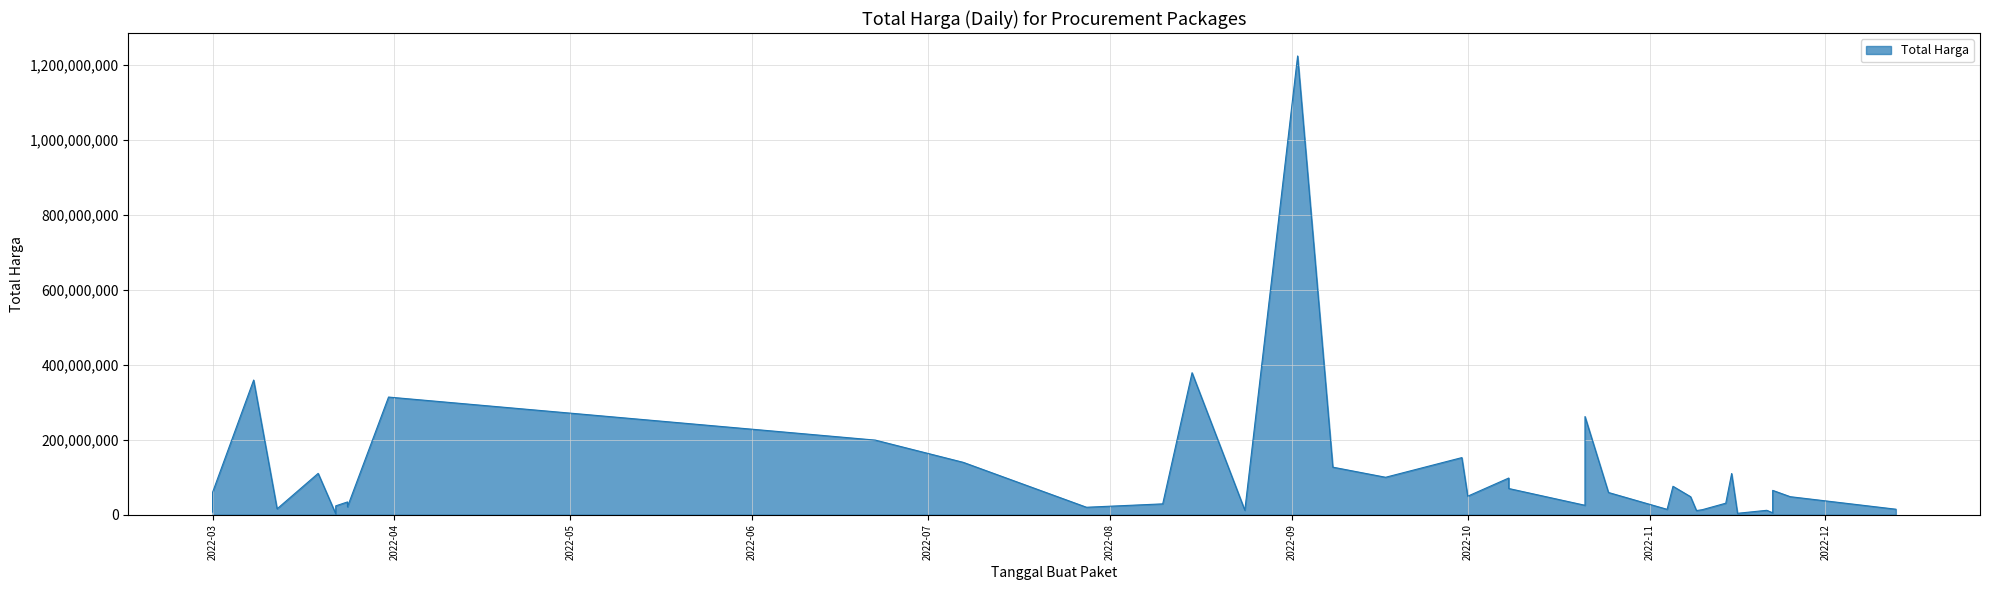

How many points are lower than both their immediate neighbors (excluding endpoints)?

12